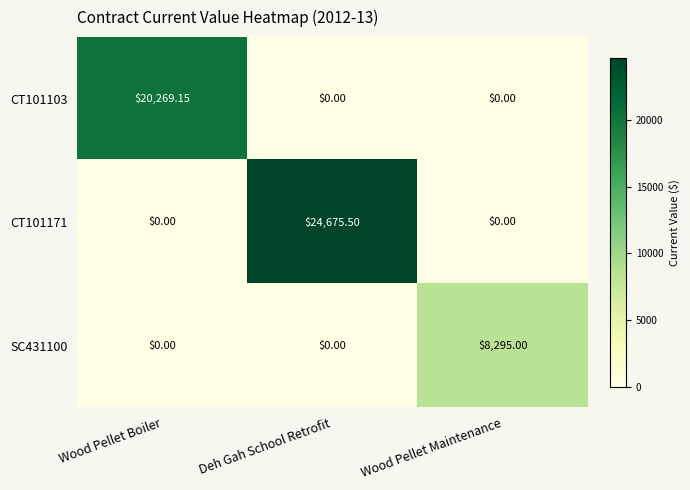

How many data points in CT101171 are above 0?

1